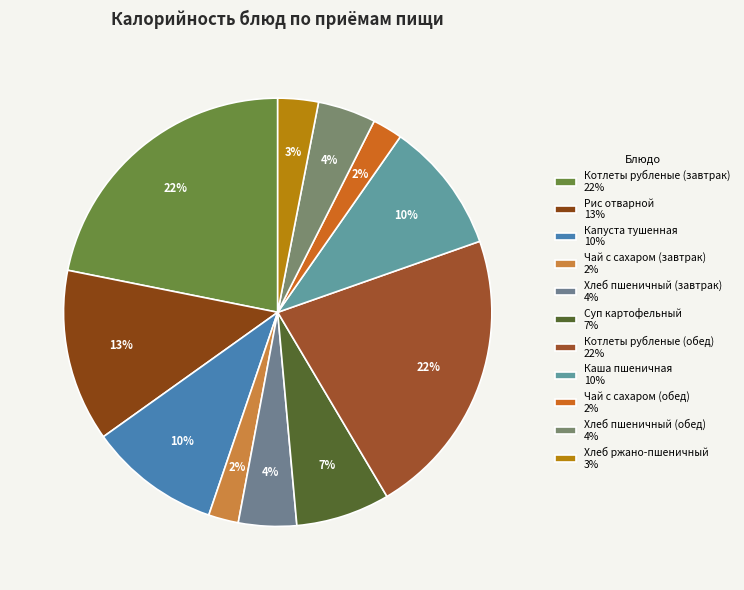

Combined, do Капуста тушенная and Хлеб пшеничный (завтрак) account for over 50%?

No